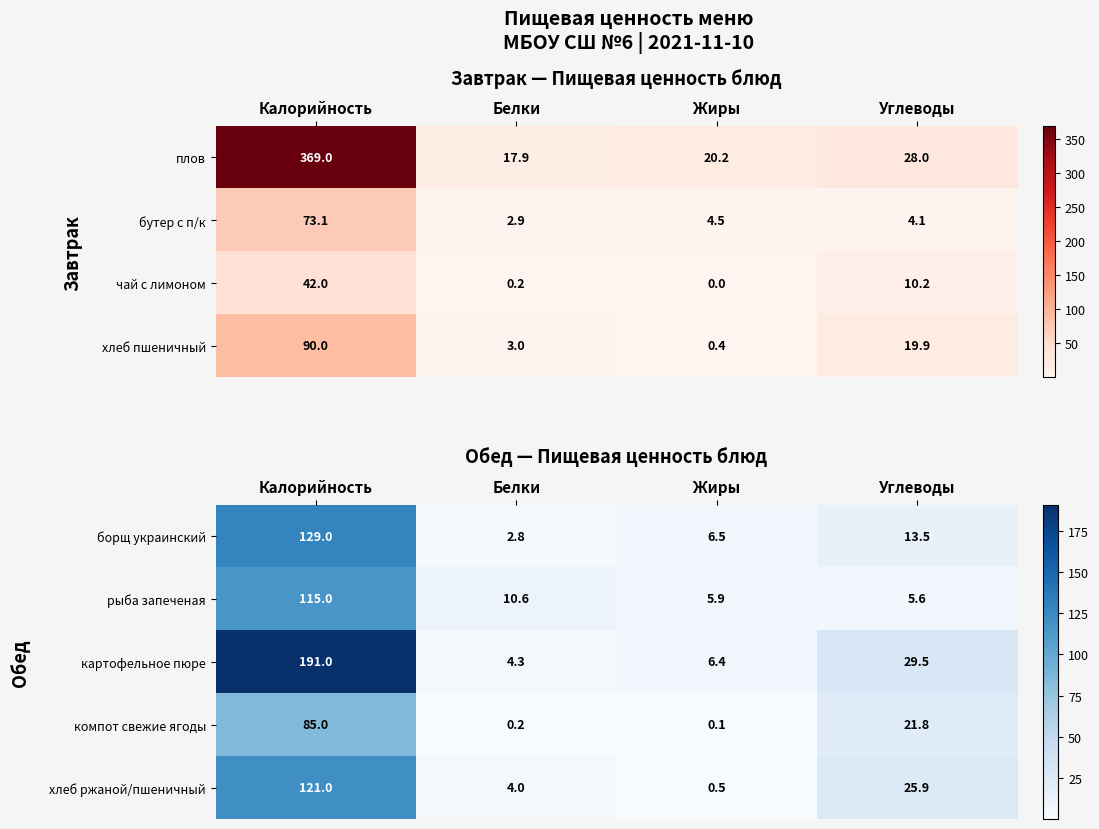

What is the difference between the second highest and minimum values in the борщ украинский series?

10.7